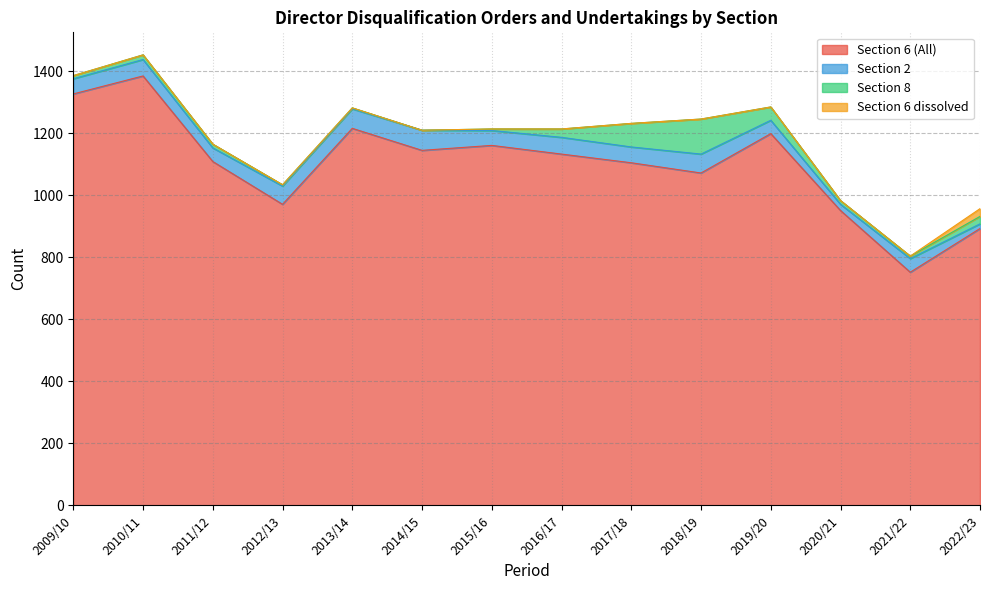

After their last crossing, which series has the higher values: Section 6 dissolved or Section 8?

Section 6 dissolved